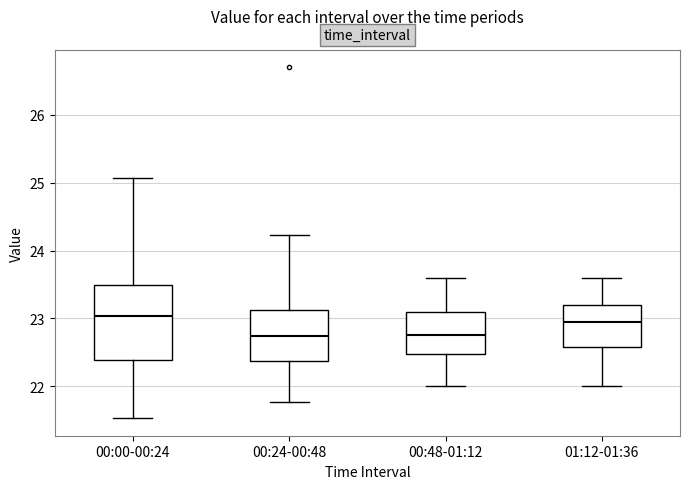

Reading left to right, transcribe this box plot: for each box, give where its median line is, the range the box spans, and where its two whiskers end, as read against the y-axis. The values are not printed on the chart, so give them approximately, as read against the axis.

00:00-00:24: median 23.0, box 22.4 to 23.5, whiskers 21.5 to 25.1
00:24-00:48: median 22.7, box 22.4 to 23.1, whiskers 21.8 to 24.2
00:48-01:12: median 22.8, box 22.5 to 23.1, whiskers 22.0 to 23.6
01:12-01:36: median 23.0, box 22.6 to 23.2, whiskers 22.0 to 23.6